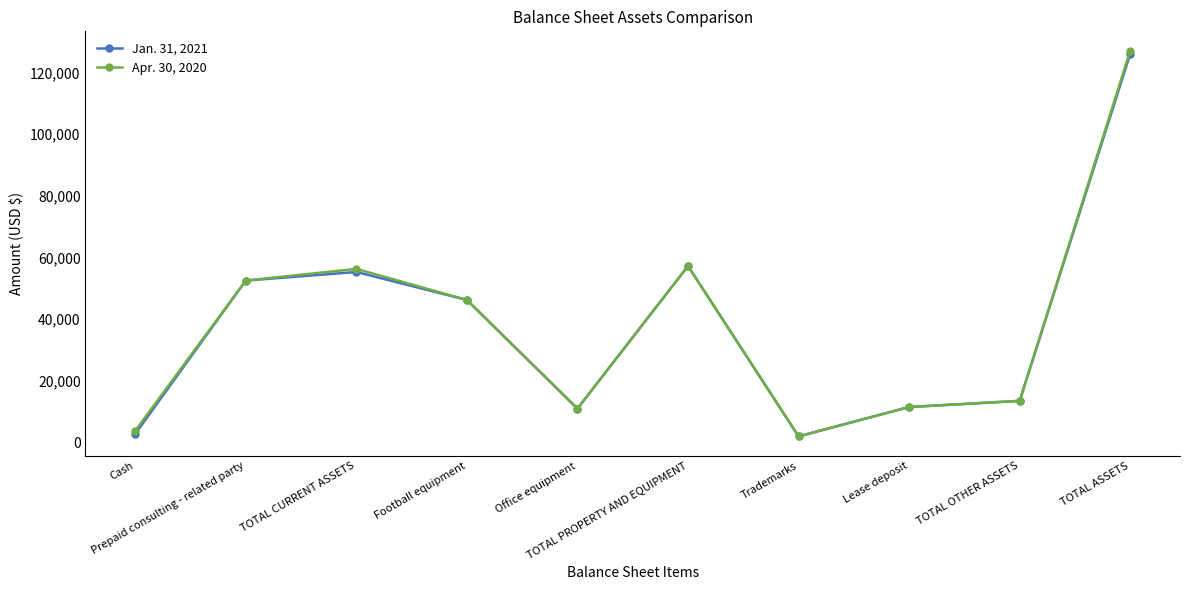

What is the label of the 9th point from the left?

TOTAL OTHER ASSETS